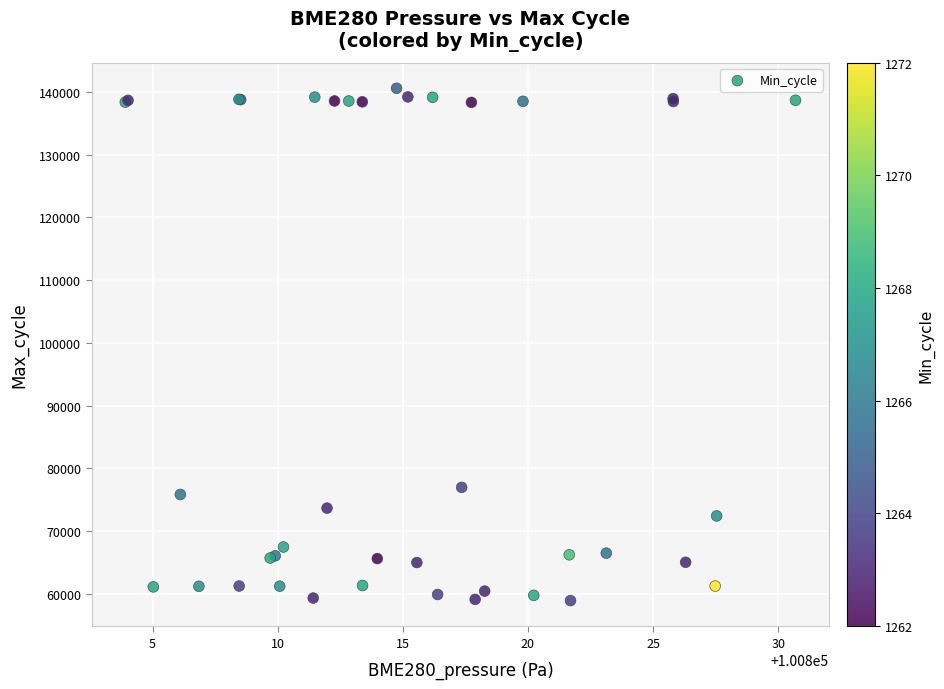

What Y value in the scatter plot is closest to 99764?

76994